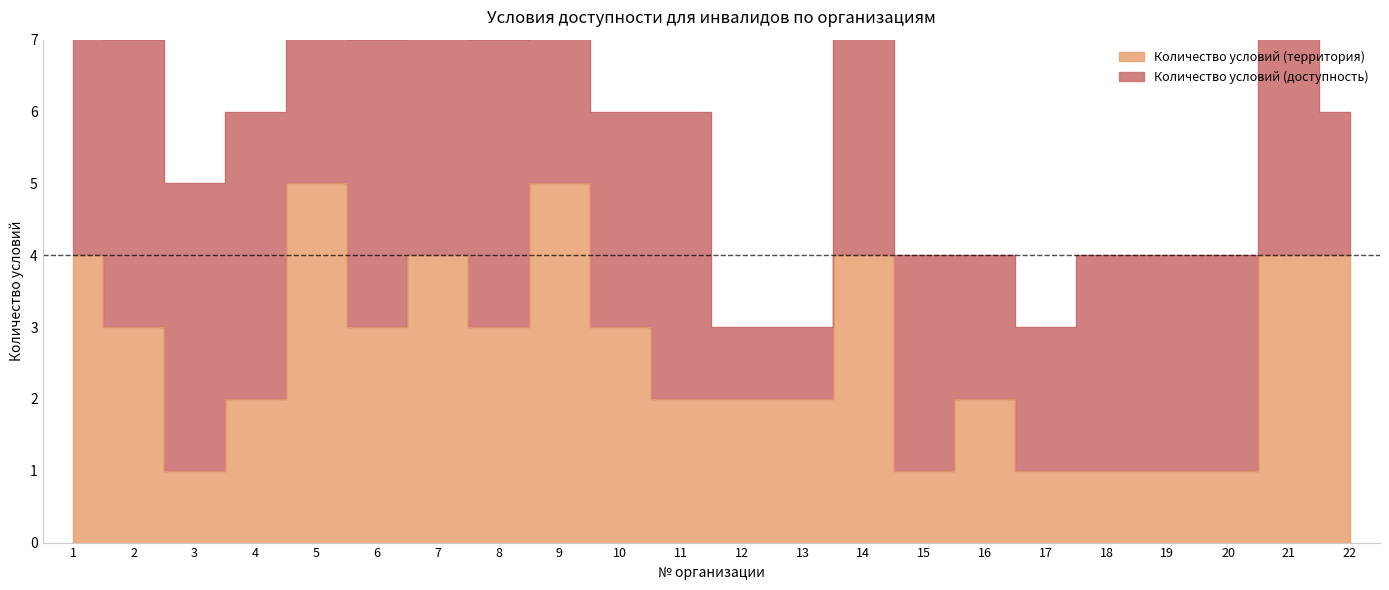

How many values are between 1 and 4?

20